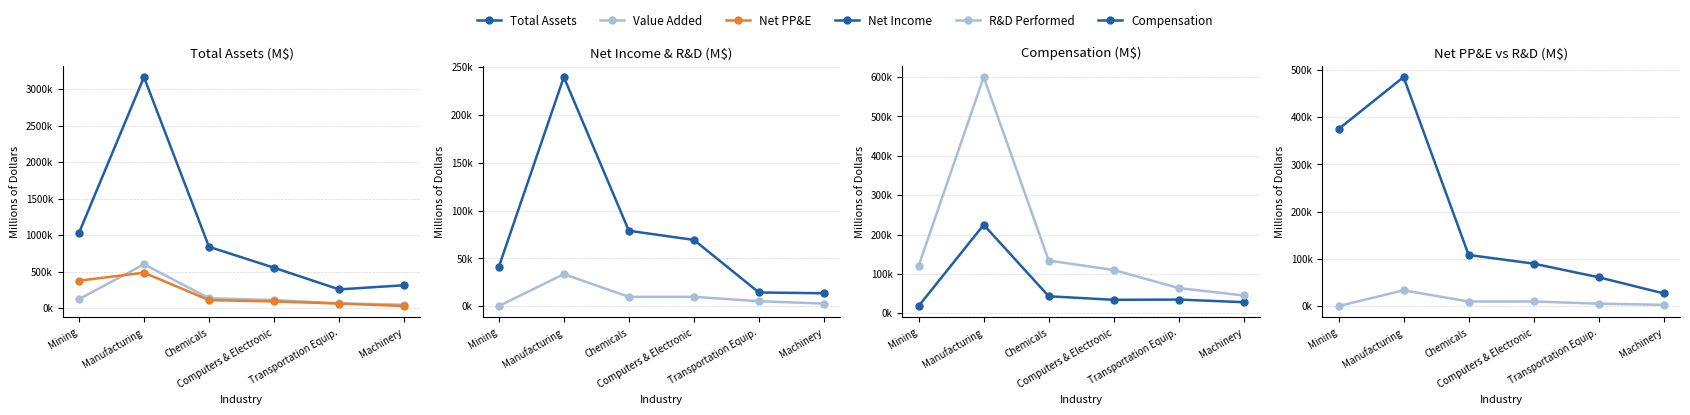

What are all the series names shown in the legend?

Total Assets, Value Added, Net PP&E, Net Income, R&D Performed, Compensation